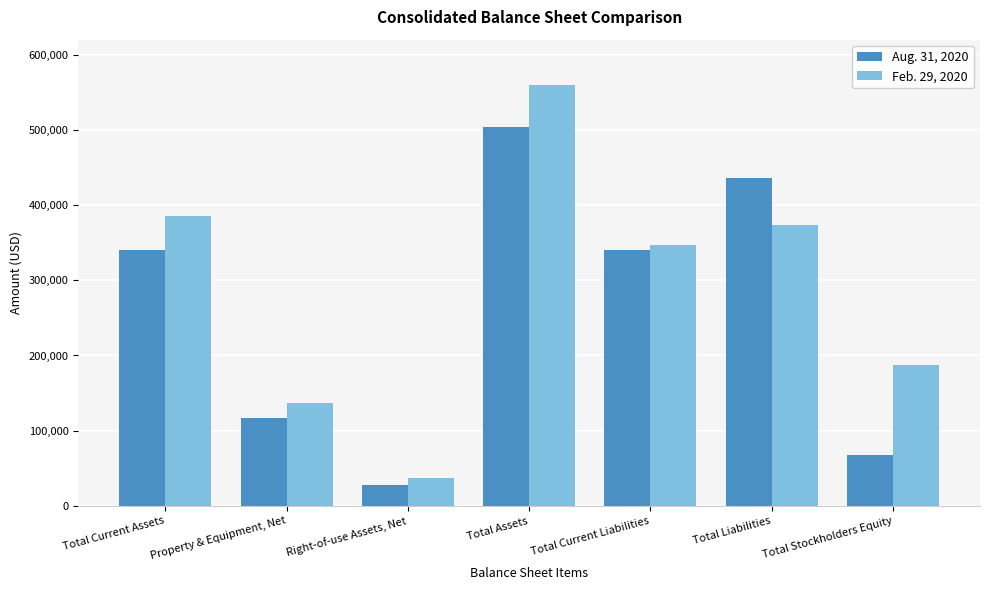

What is the difference between the maximum and minimum values in the Aug. 31, 2020 series?

476525